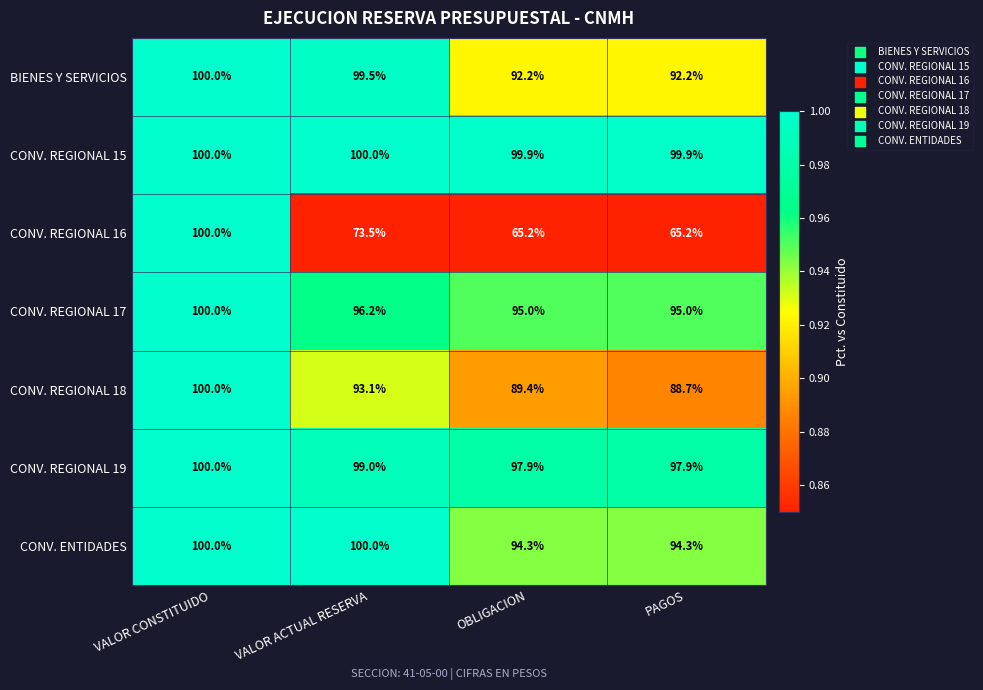

Is it true that CONV. ENTIDADES equals 100.0 at VALOR ACTUAL RESERVA?

True